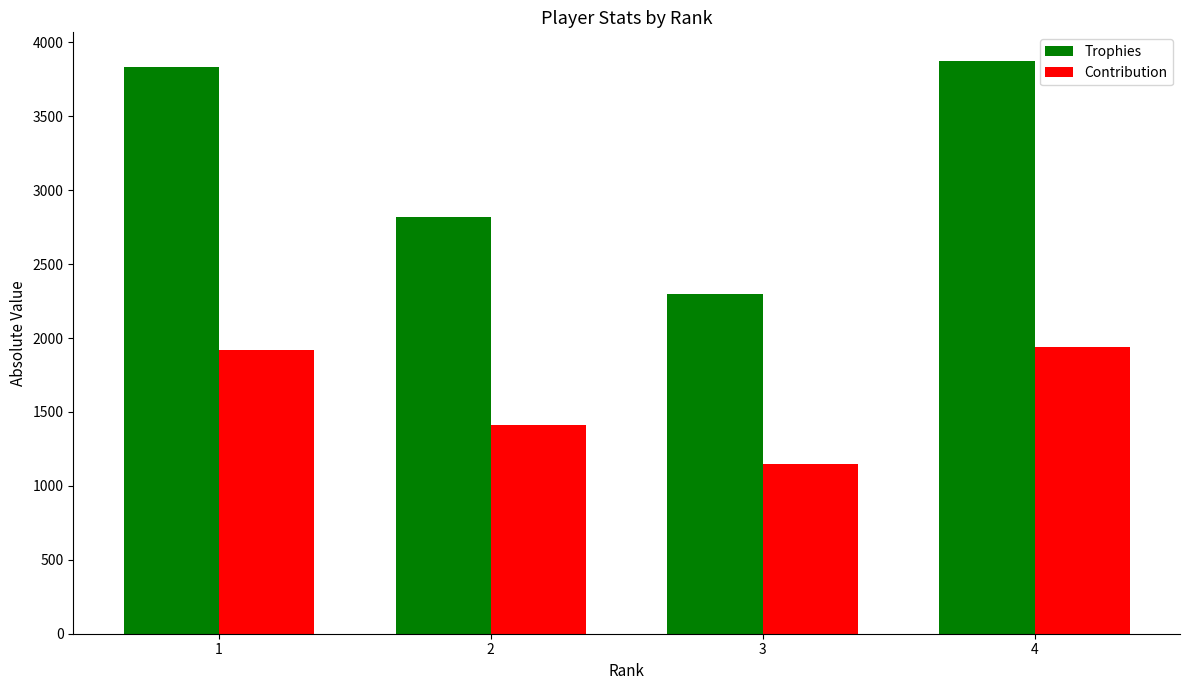

What is the spread (max minus min) of values at 4?

1937